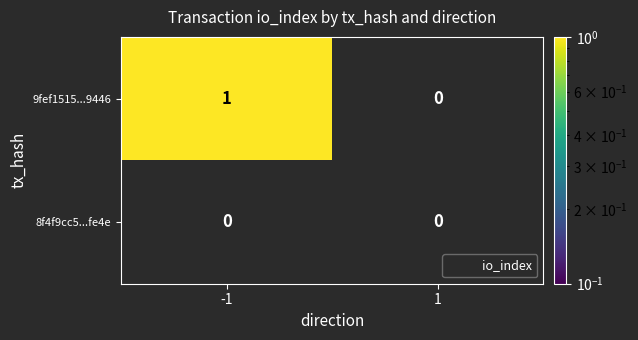

What is the maximum value shown in the chart?

1